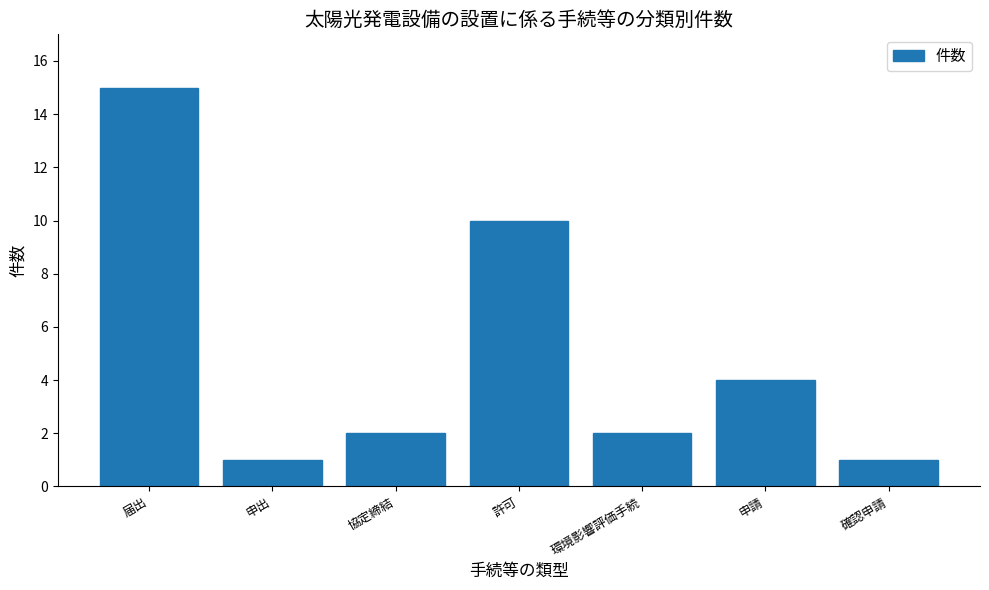

Reading right to left, extract all data points from this chart.

確認申請=1	申請=4	環境影響評価手続=2	許可=10	協定締結=2	申出=1	届出=15